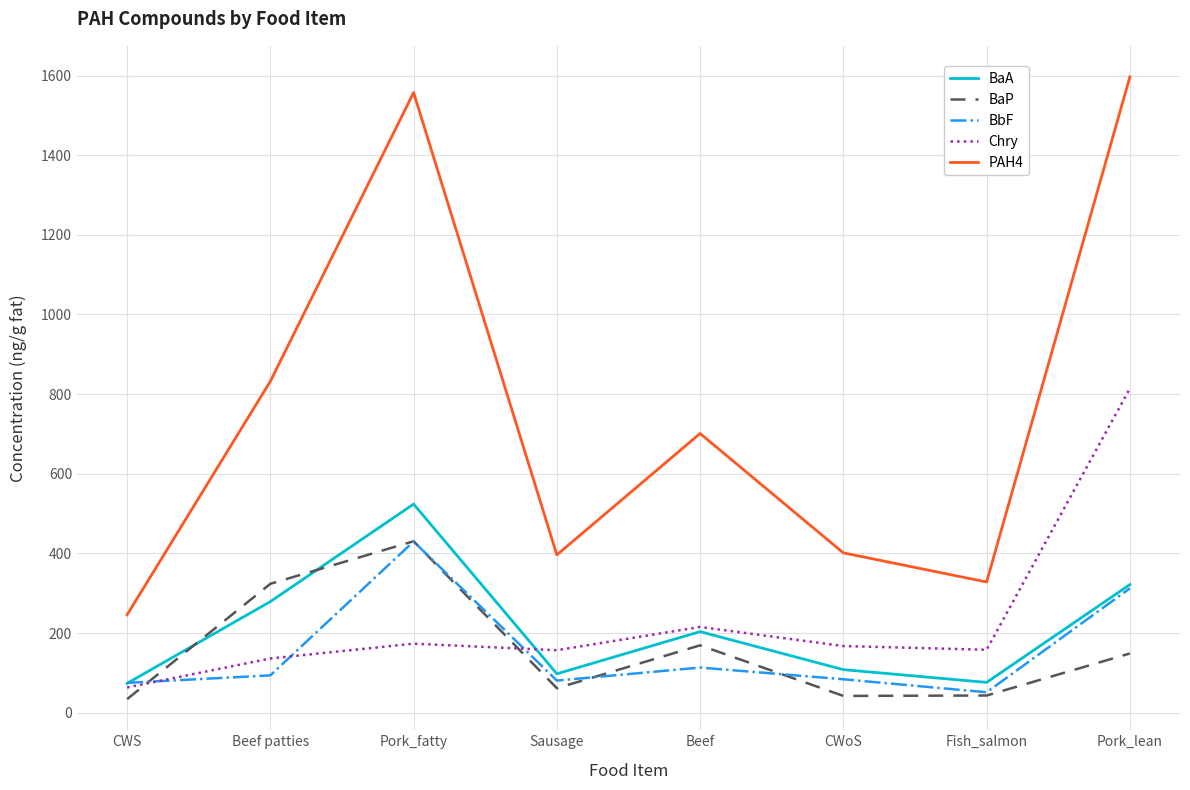

What is the sum of all Chry values?

1883.7